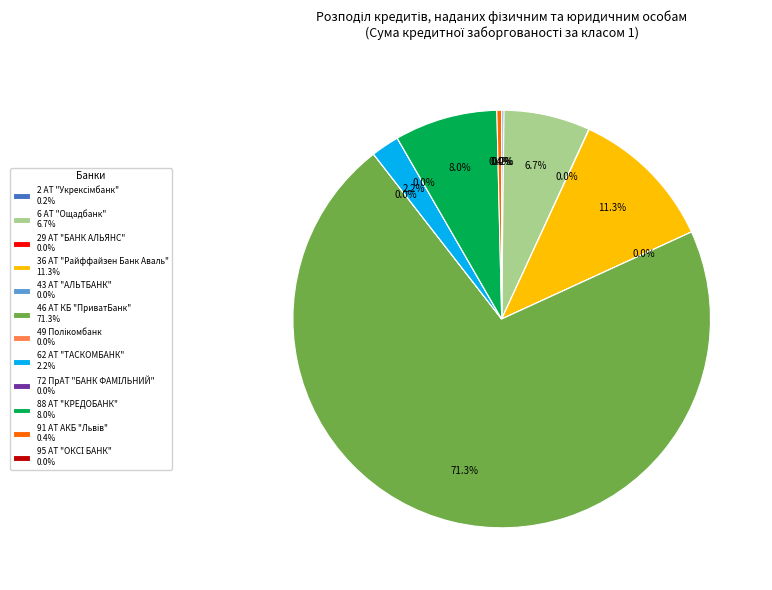

What is the largest slice in the pie chart?

46 АТ КБ "ПриватБанк" 71.3%